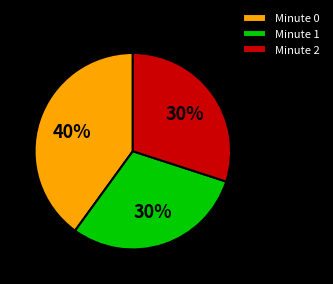

Is it true that Minute 1 is 30% of the pie?

True